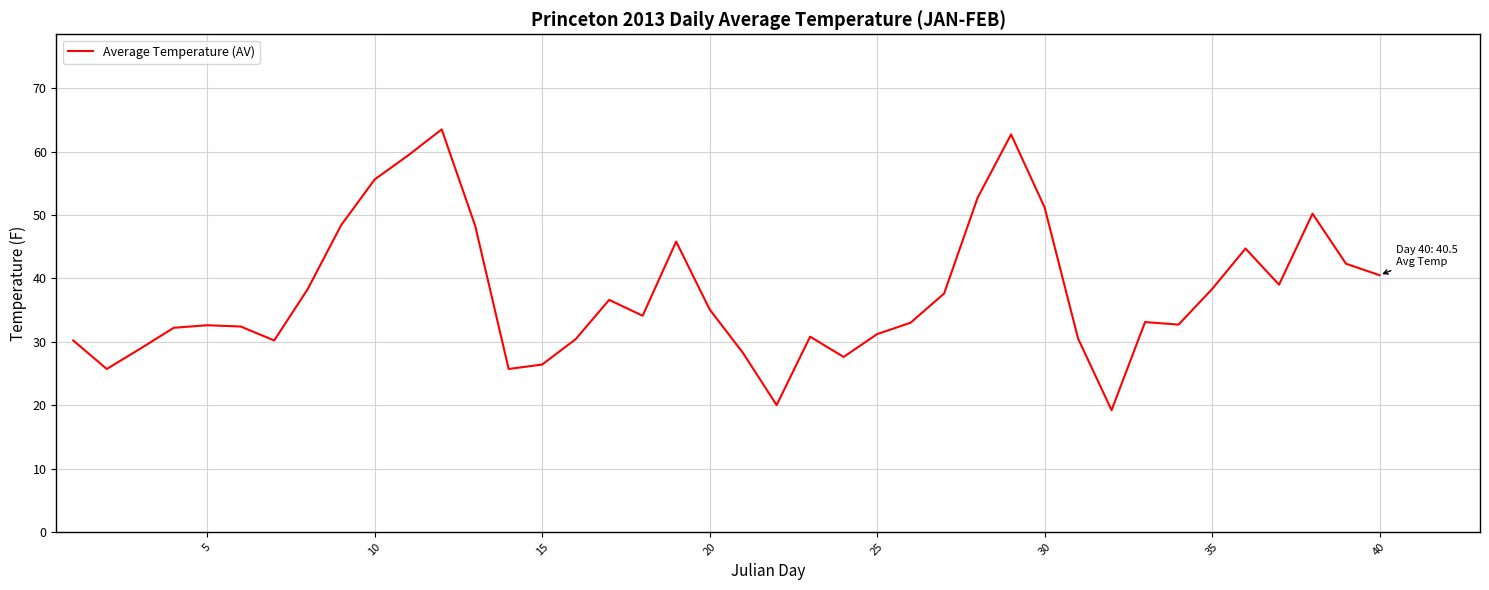

What is the difference between the maximum and minimum values?

44.3